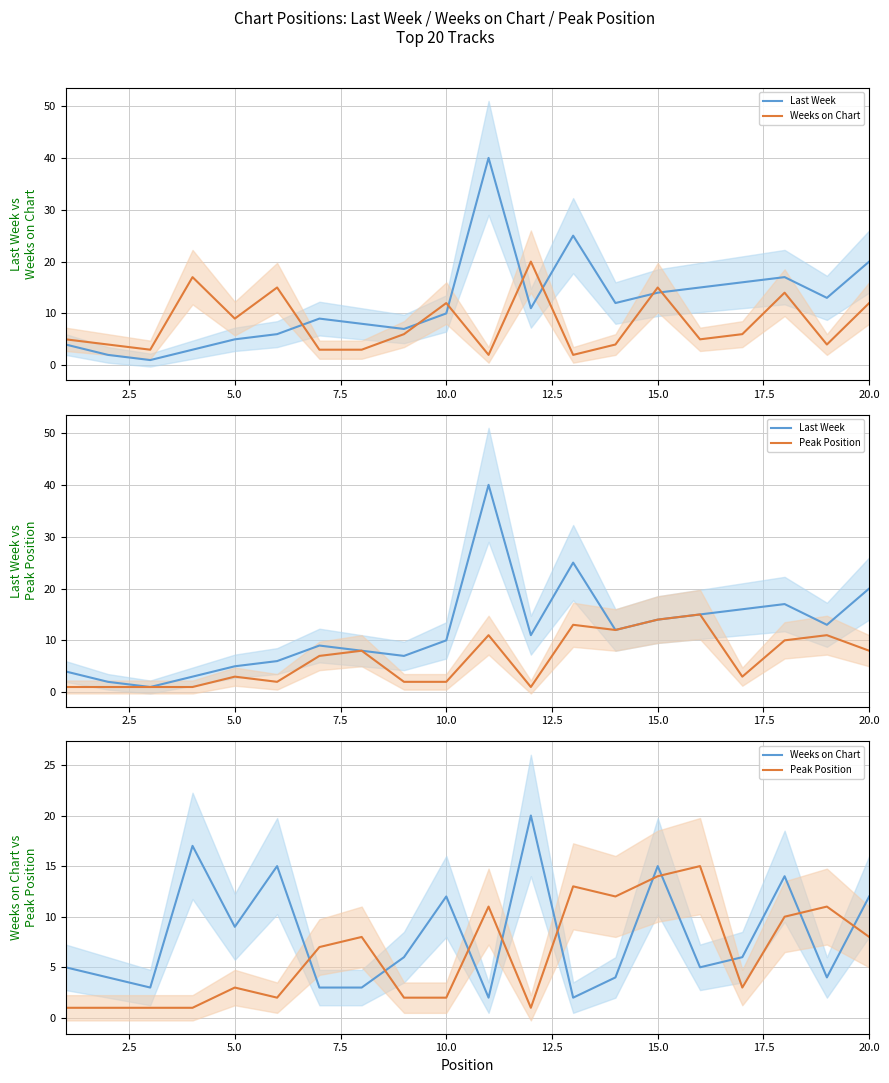

Is the value of Weeks on Chart at 0.0 greater than the value of Last Week at 17?

No